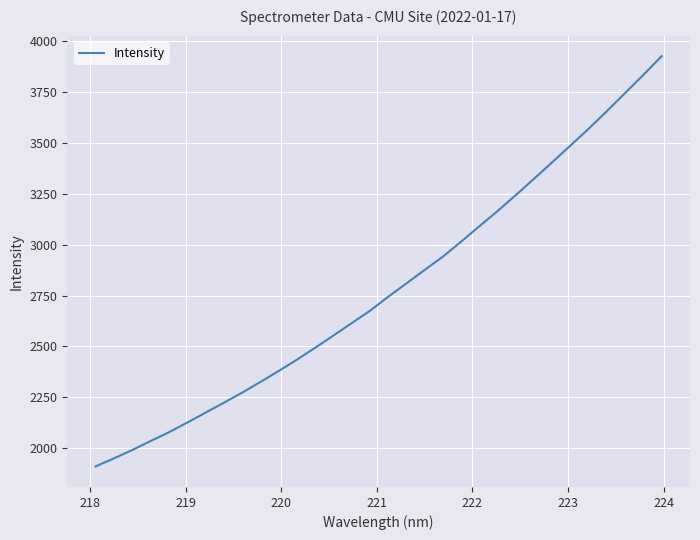

What is the maximum value shown in the chart?

3923.9